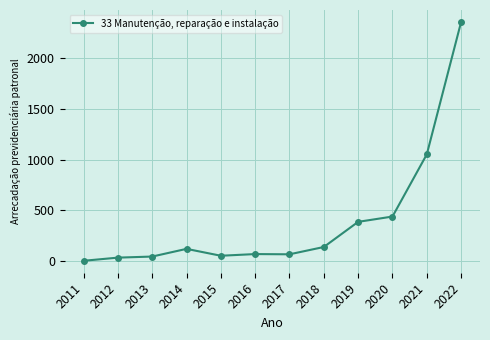

What is the difference between the values at 2018 and 2016?

69.9